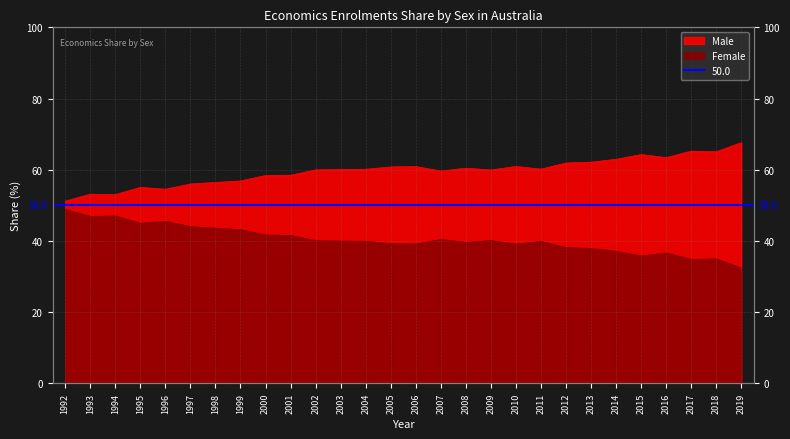

Where is the first local minimum for Female?

1993